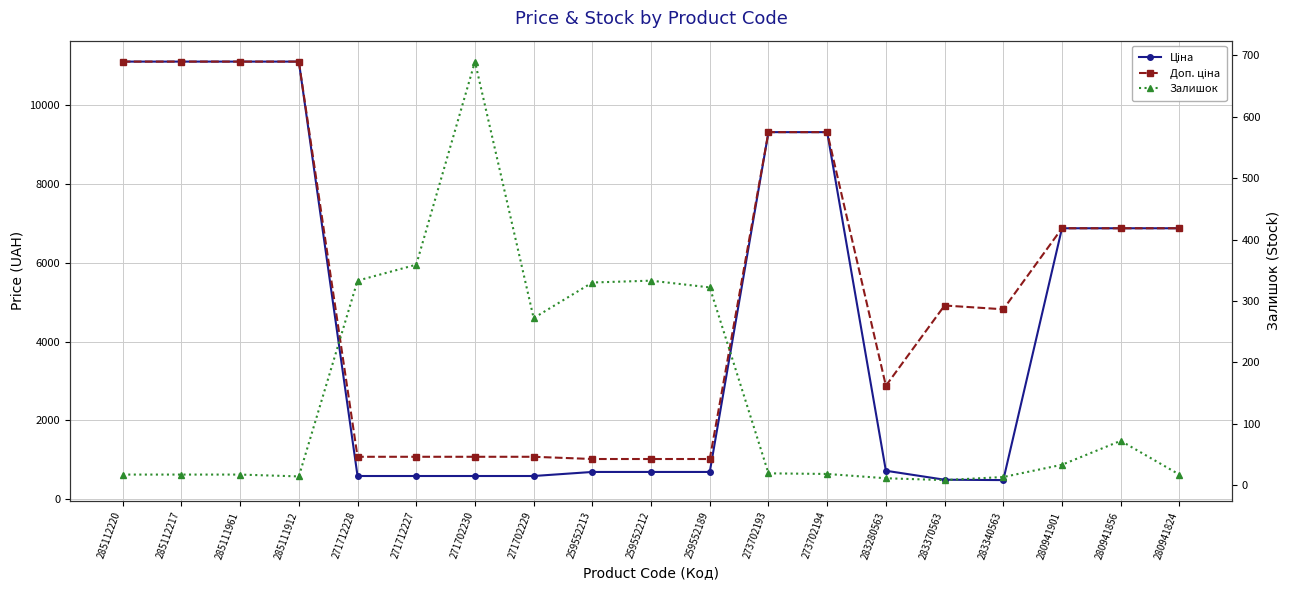

Where is the first local minimum for Залишок?

285111912